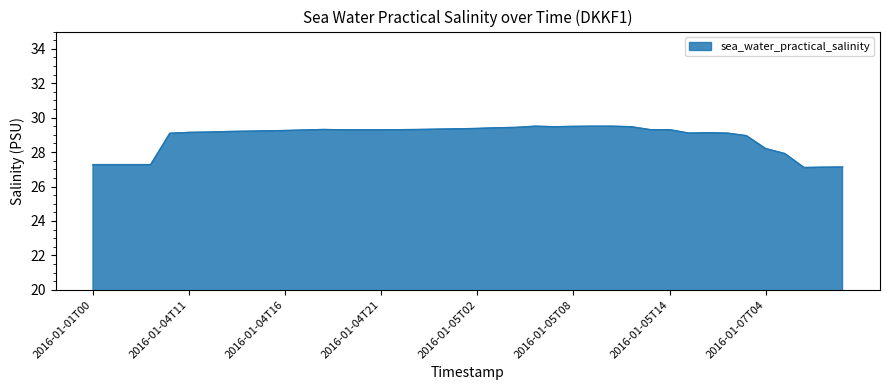

What is the smallest value displayed?

27.1